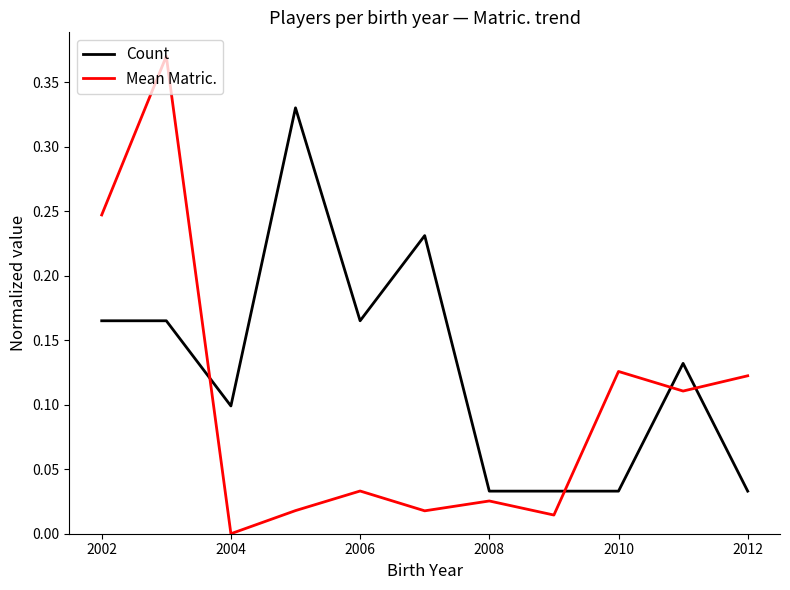

How many values in Mean Matric. are above zero?

10